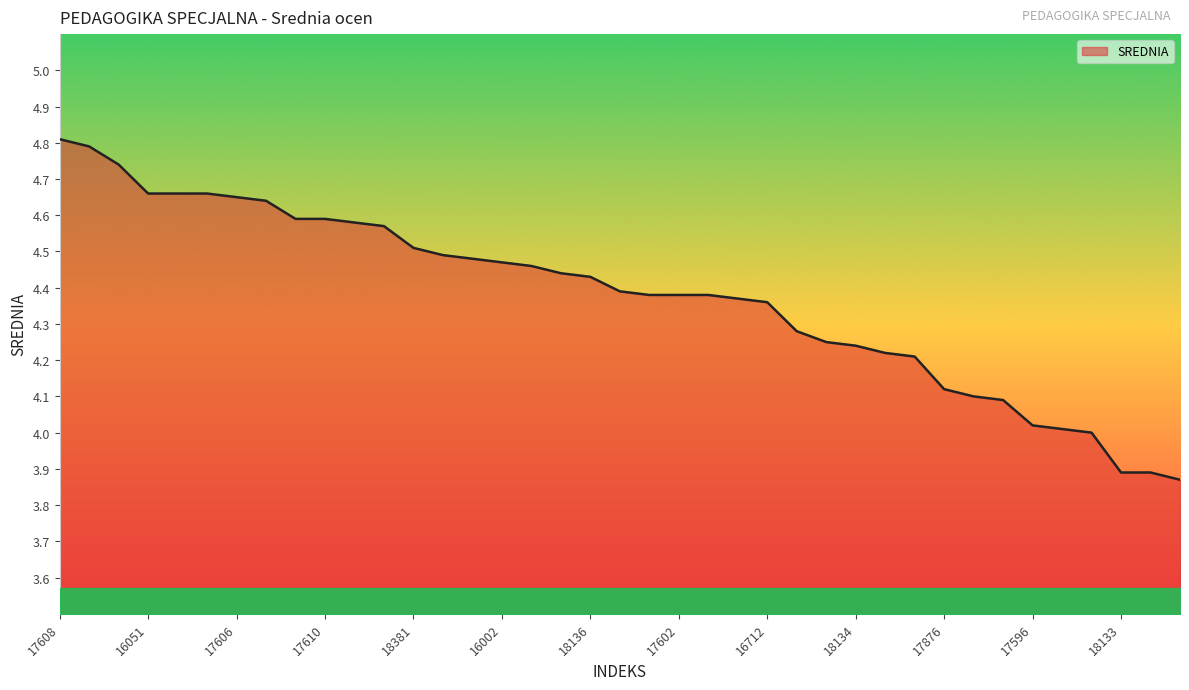

What is the greatest value displayed?

4.8